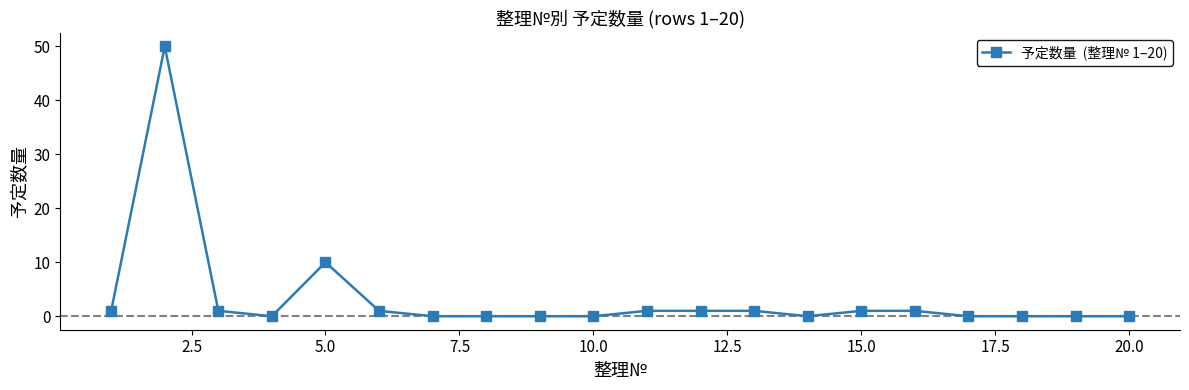

How many lines are shown in the chart?

1